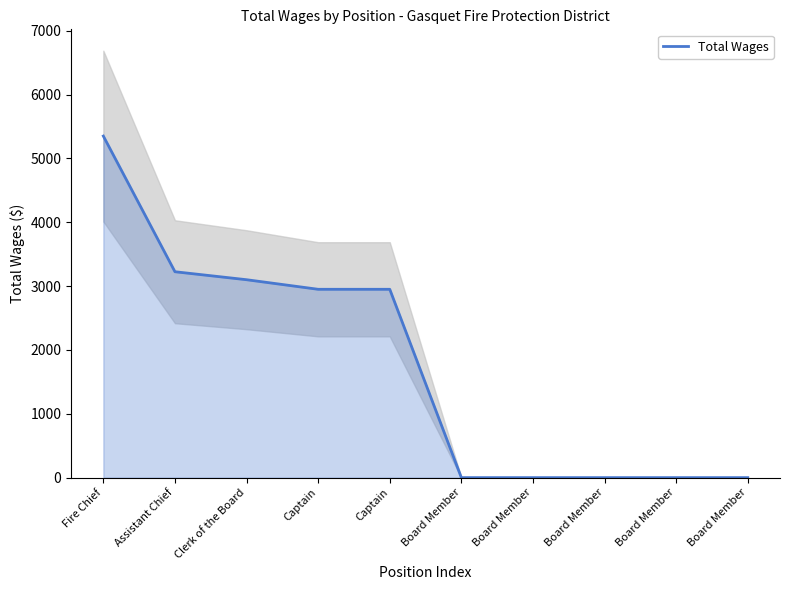

What is the sum of the values at Clerk of the Board and Board Member?

3100